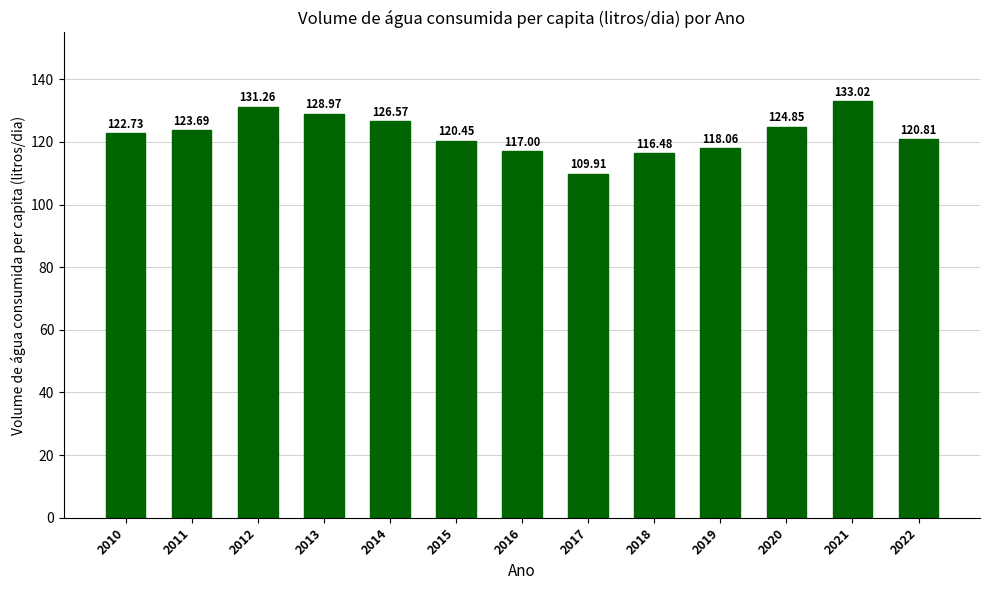

Which has a higher value, 2013 or 2015?

2013